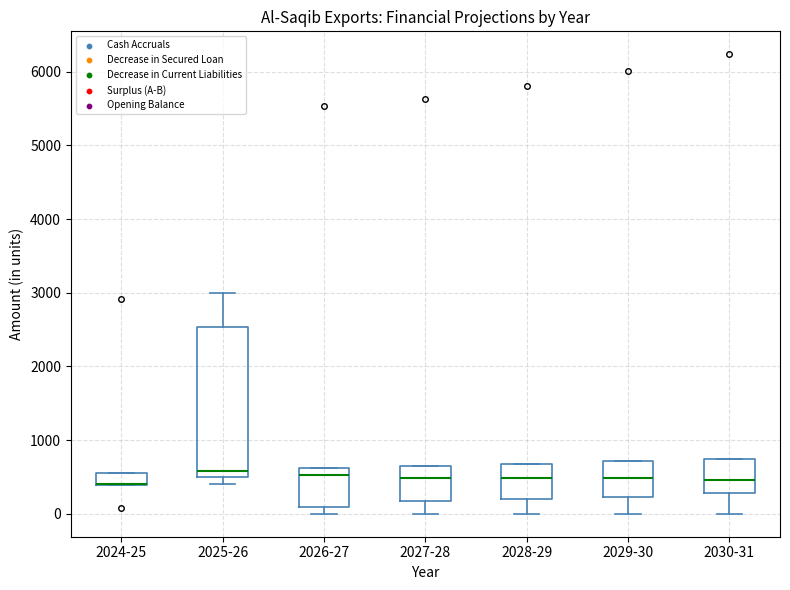

Reading left to right, transcribe this box plot: for each box, give where its median line is, the range the box spans, and where its two whiskers end, as read against the y-axis. The values are not printed on the chart, so give them approximately, as read against the axis.

2024-25: median 400 (drawn on the box's lower edge), box 400 to 600, whiskers 400 to 600
2025-26: median 600, box 500 to 2500, whiskers 400 to 3000
2026-27: median 500, box 100 to 600, whiskers 0 to 600
2027-28: median 500, box 200 to 700, whiskers 0 to 700
2028-29: median 500, box 200 to 700, whiskers 0 to 700
2029-30: median 500, box 200 to 700, whiskers 0 to 700
2030-31: median 500, box 300 to 700, whiskers 0 to 700